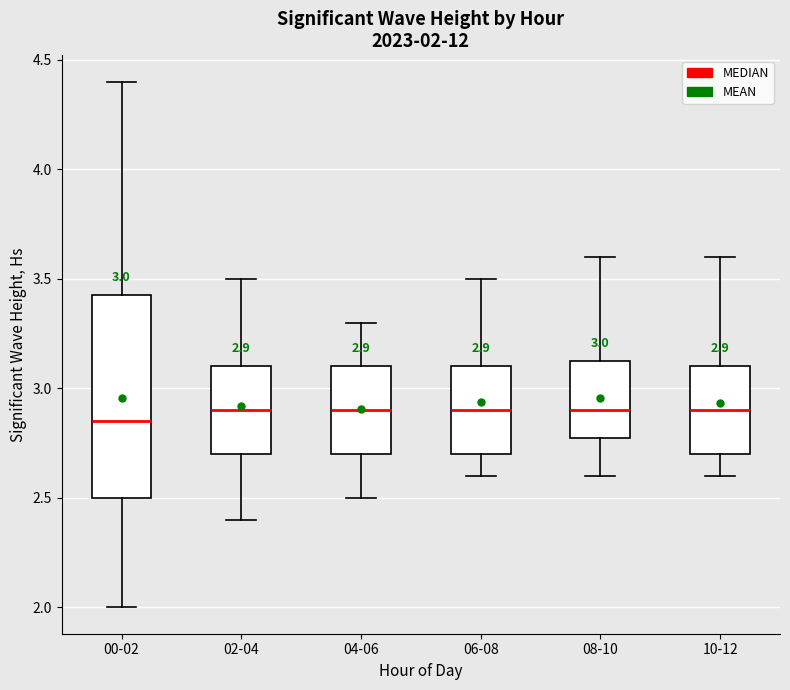

Comparing the boxes themselves (not the whiskers), which one is the tallest?

00-02